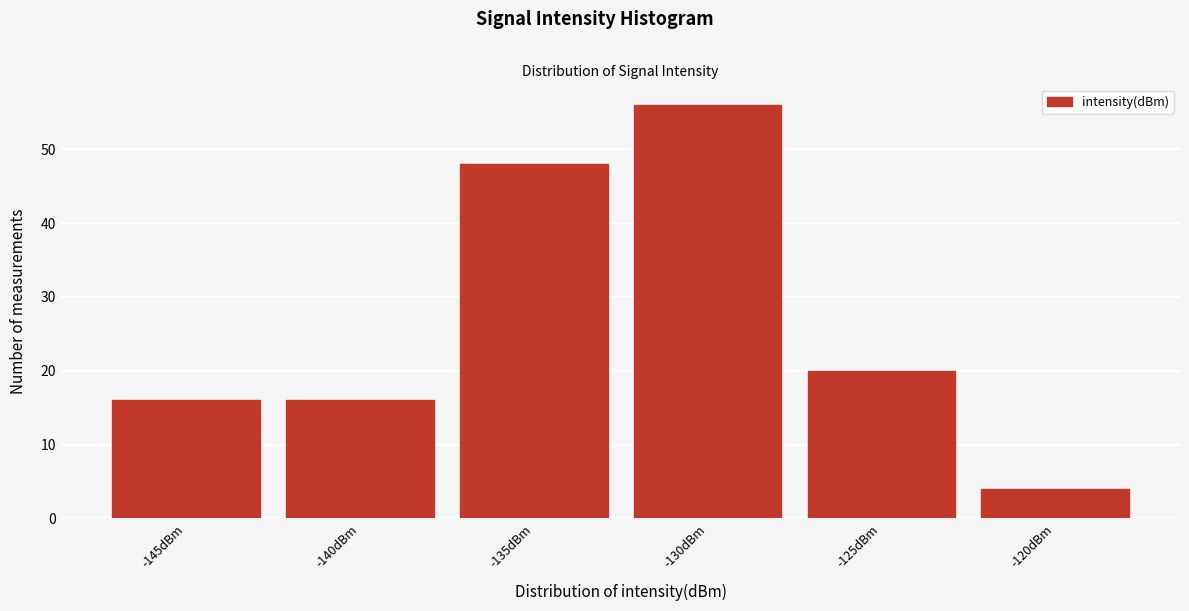

Reading right to left, what are all the values shown in this chart?

4	20	56	48	16	16